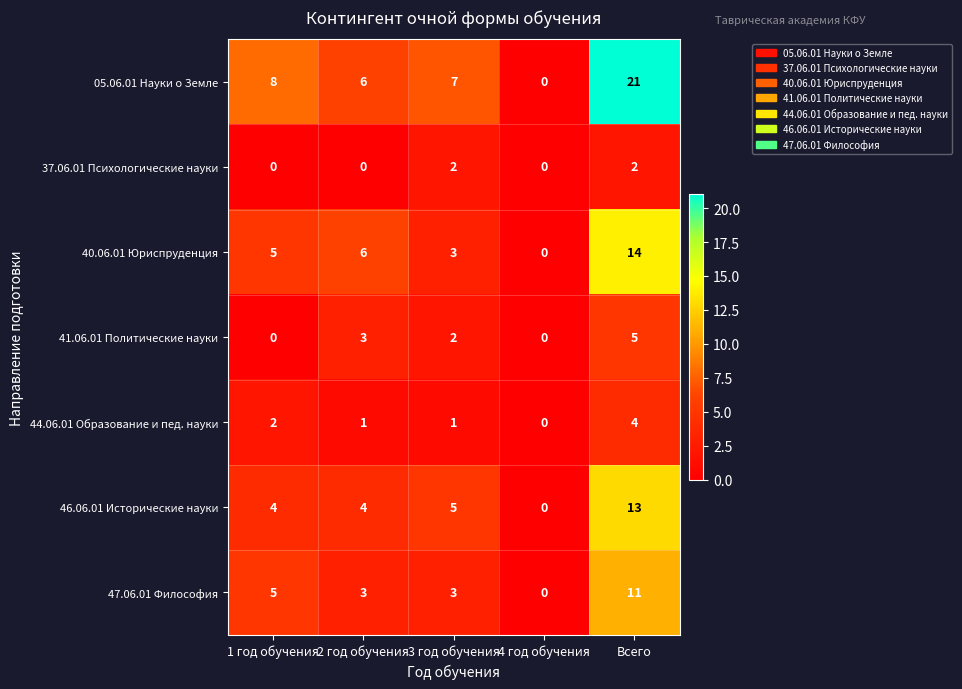

List the labels in order of 40.06.01 Юриспруденция value, smallest first.

4 год обучения, 3 год обучения, 1 год обучения, 2 год обучения, Всего